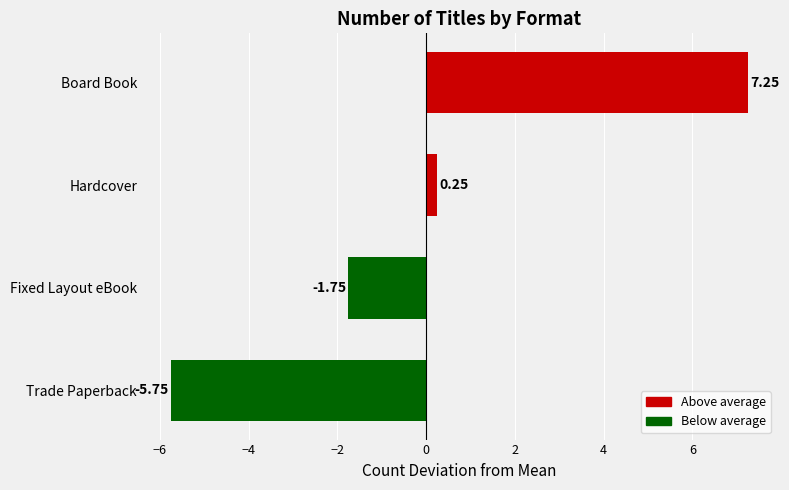

Are the bars grouped side by side (vs. stacked)?

No